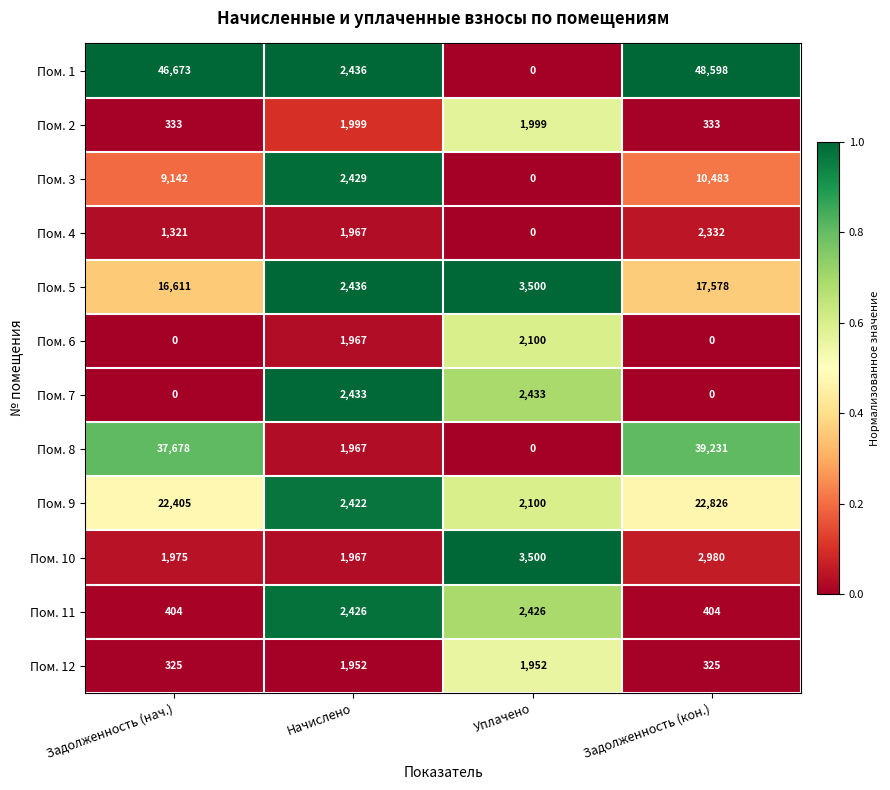

The value of Пом. 5 at Задолженность (нач.) is 25721. True or false?

False